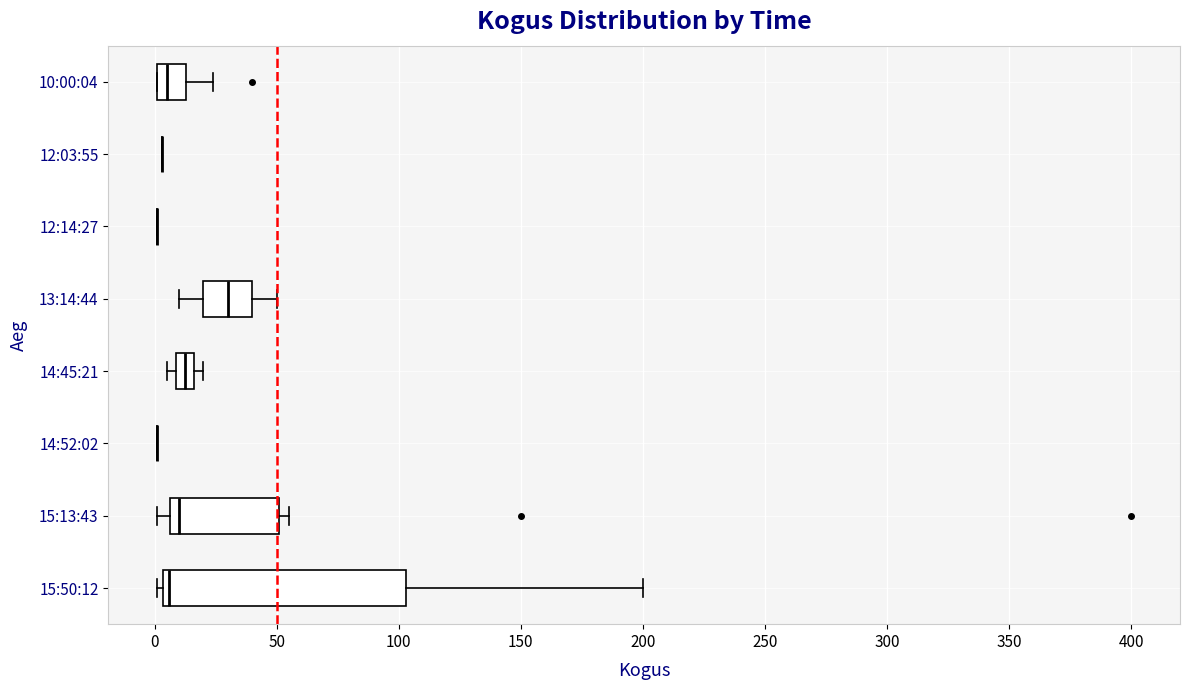

Reading bottom to top, transcribe this box plot: for each box, give where its median line is, the range the box spans, and where its two whiskers end, as read against the x-axis. The values are not printed on the chart, so give them approximately, as read against the axis.

15:50:12: median 5 (just right of the box's left edge), box 5 to 105, whiskers 0 to 200
15:13:43: median 10, box 5 to 50, whiskers 0 to 55
14:52:02: box collapsed to a line at 0, whiskers 0 to 0
14:45:21: median 15 (inside the box), box 10 to 15, whiskers 5 to 20
13:14:44: median 30, box 20 to 40, whiskers 10 to 50
12:14:27: box collapsed to a line at 0, whiskers 0 to 0
12:03:55: box collapsed to a line at 5, whiskers 5 to 5
10:00:04: median 5, box 0 to 15, whiskers 0 to 25